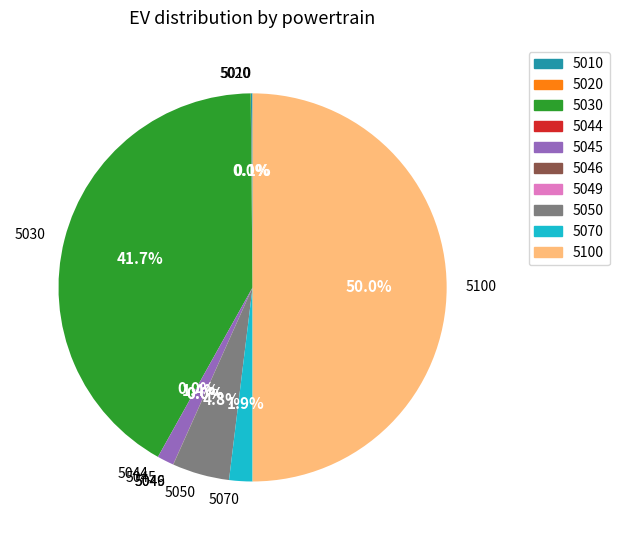

To the nearest percent, what portion does 5050 represent?

5%